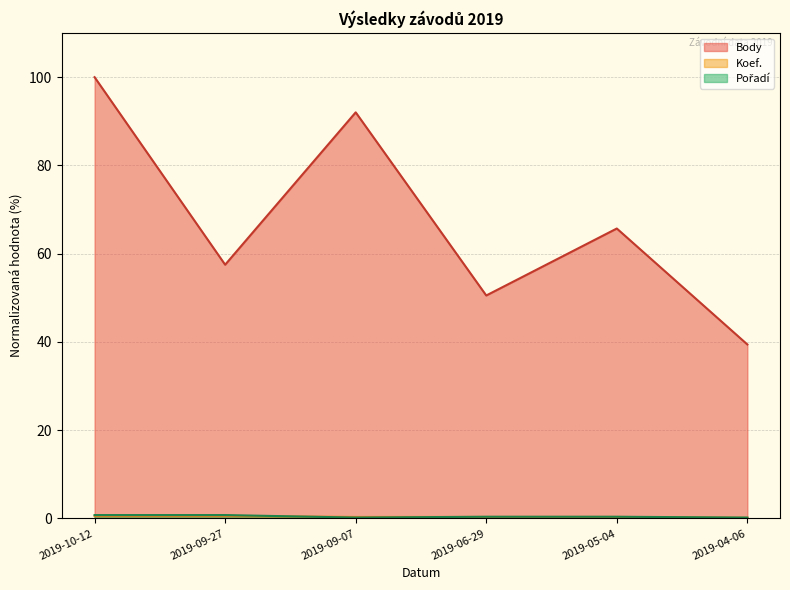

How many lines are shown in the chart?

3